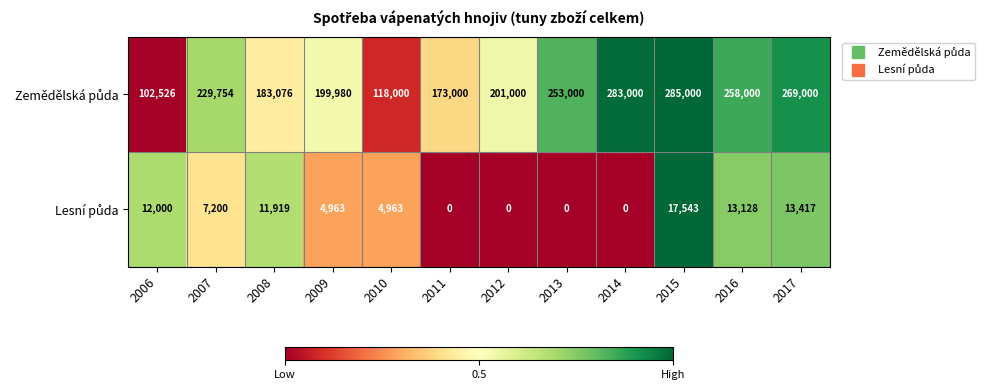

At how many categories does at least one series exceed 155923?

10